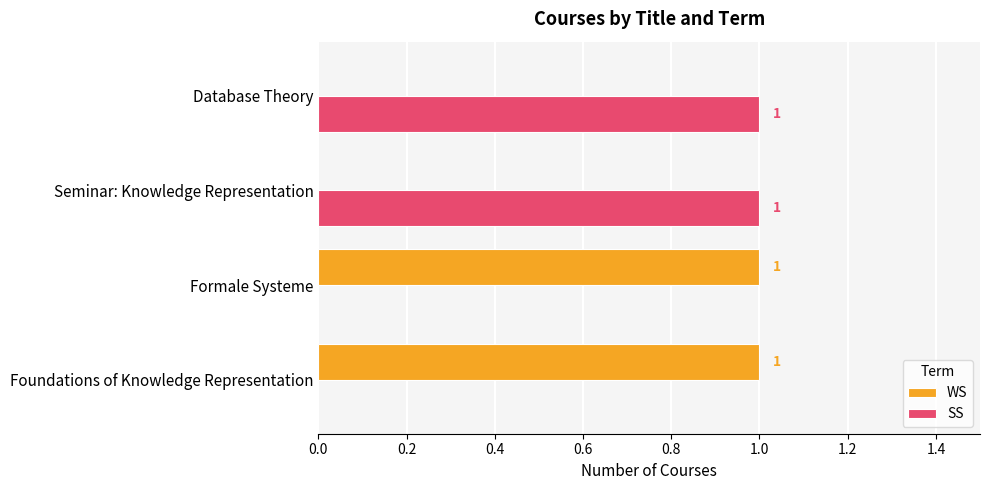

The SS series shows 2 at Database Theory. True or false?

False